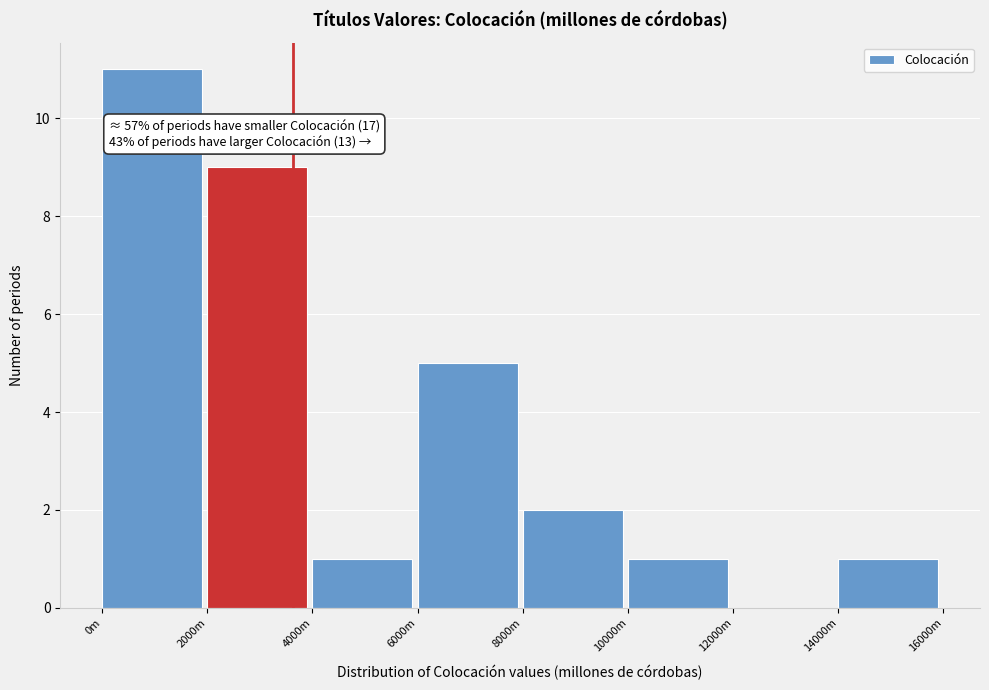

Reading left to right, transcribe all the data shown in this chart.

0m=11	2000m=9	4000m=1	6000m=5	8000m=2	10000m=1	12000m=0	14000m=1